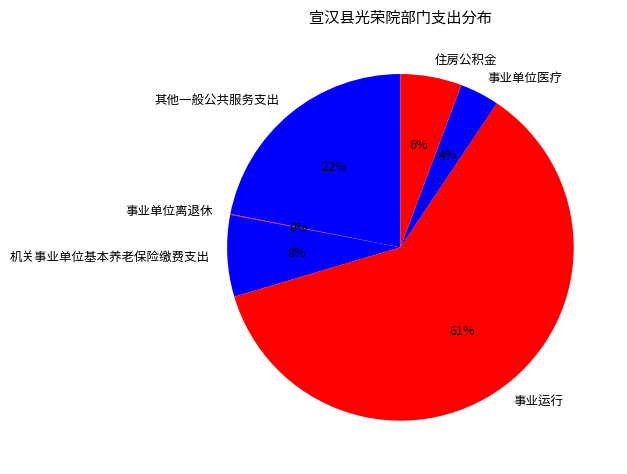

Is there any slice that represents more than half of the pie?

Yes